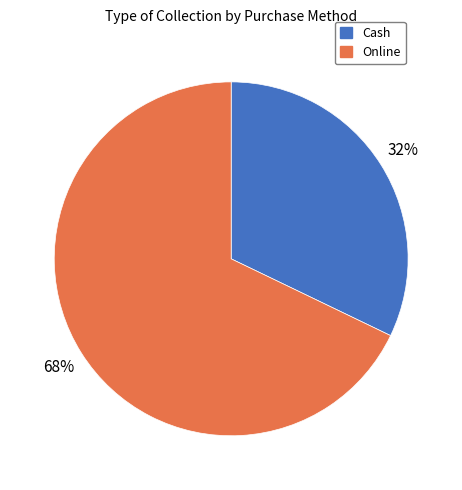

How many slices are in this pie chart?

2